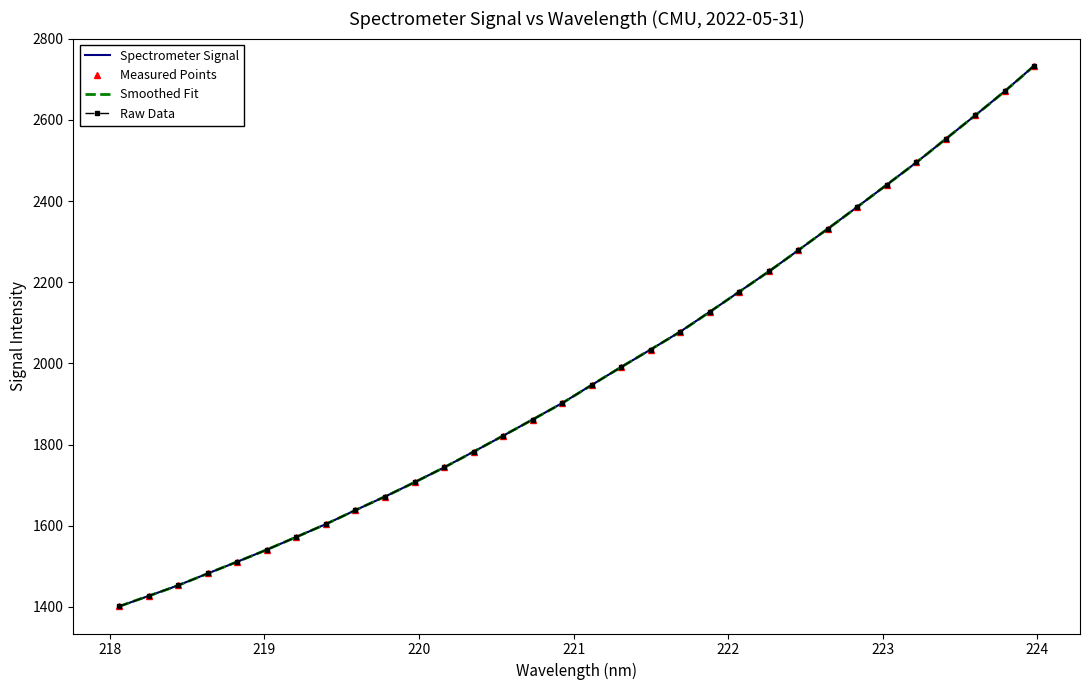

How many values exceed 1946?

16